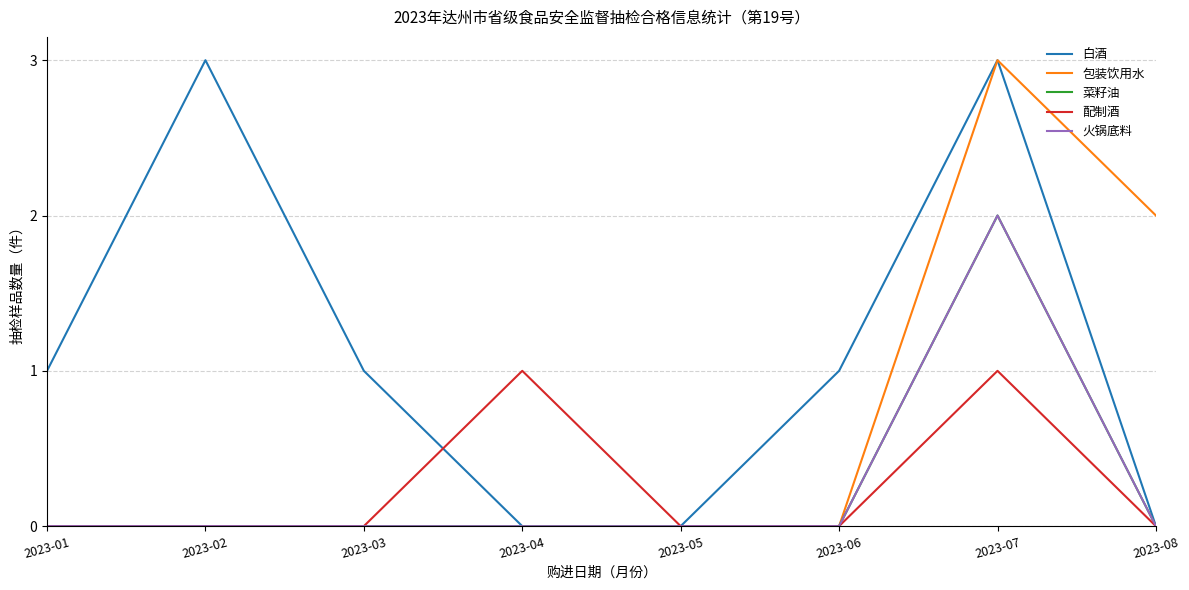

Is it true that 火锅底料 equals 1 at 2023-03?

False